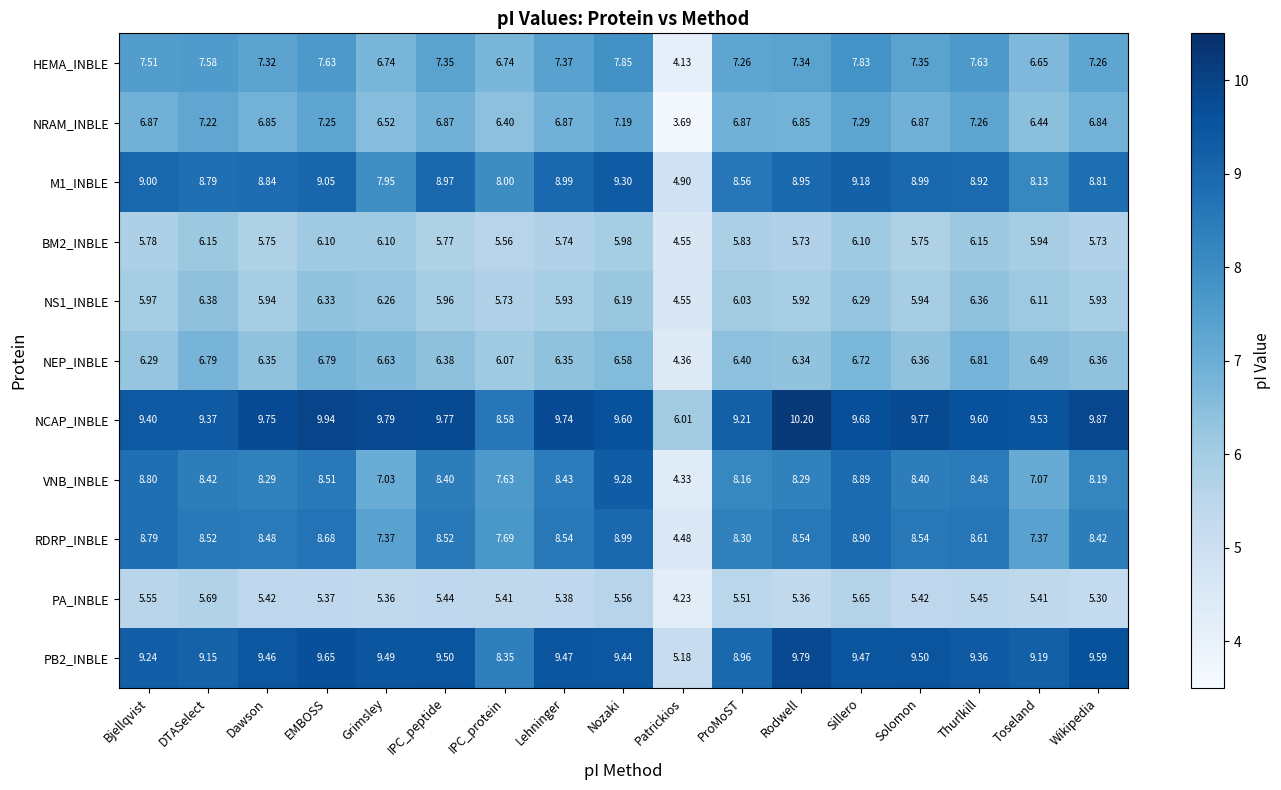

Which series has the widest spread of values?

VNB_INBLE